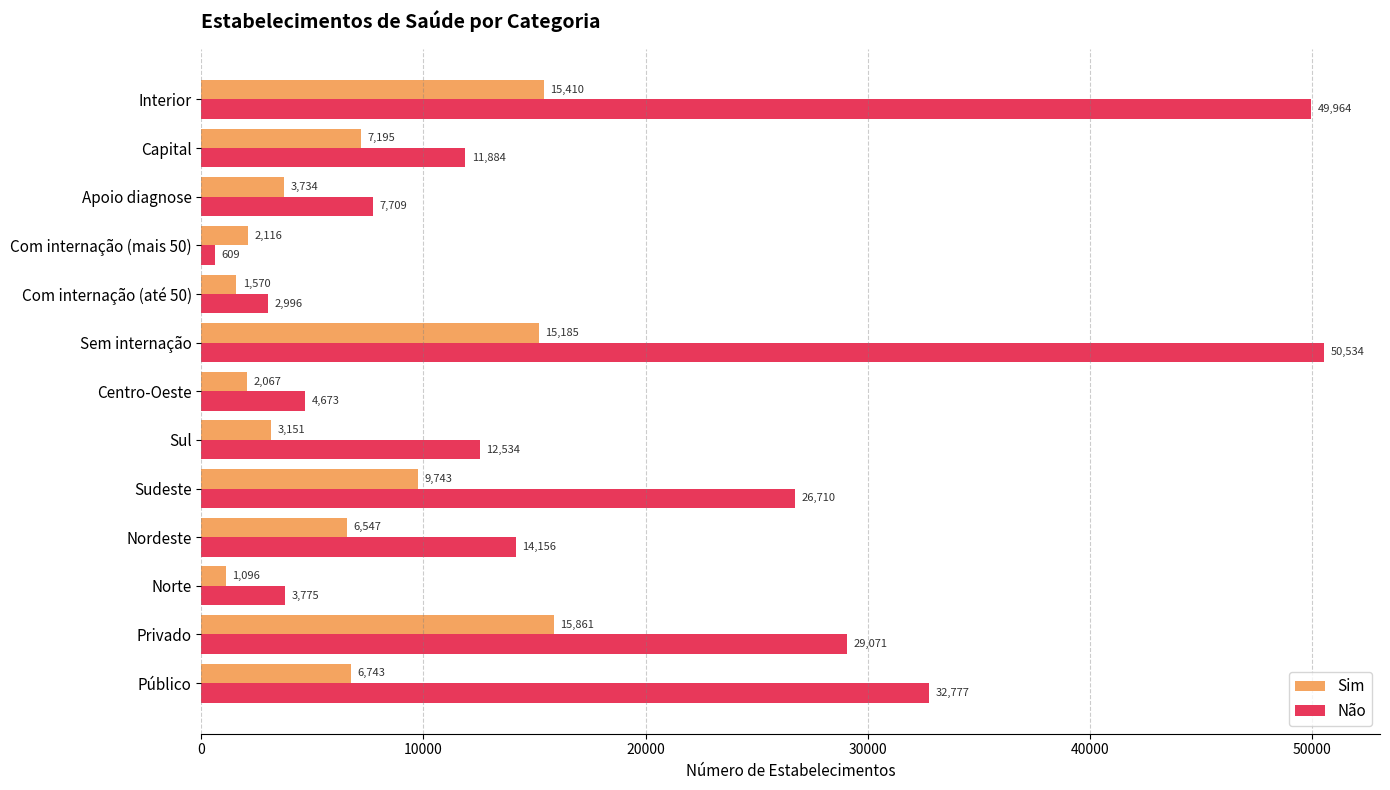

What is the average value of the Não series?

19030